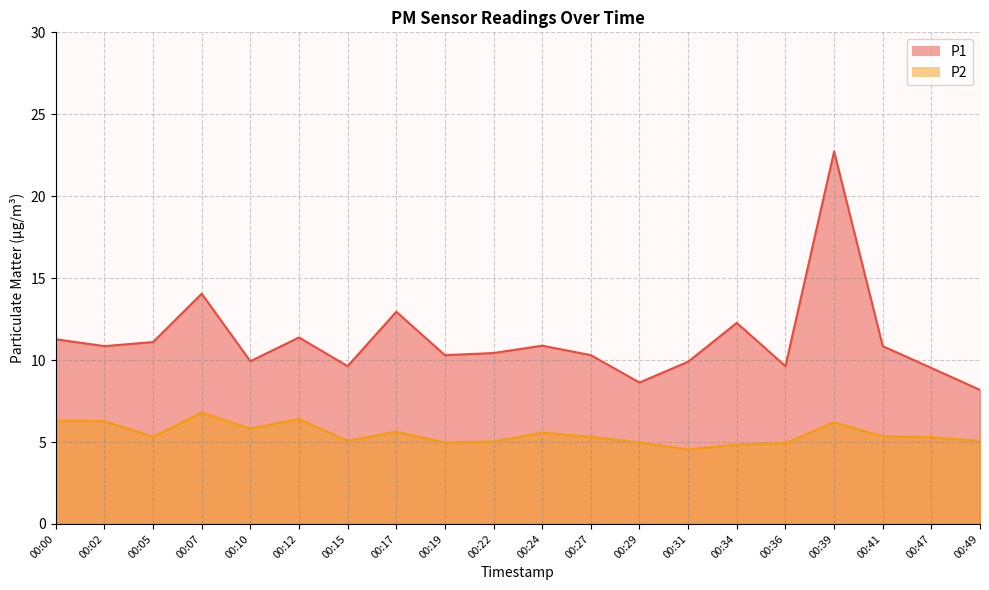

What is the difference between the highest and lowest values at 00:47?

4.2